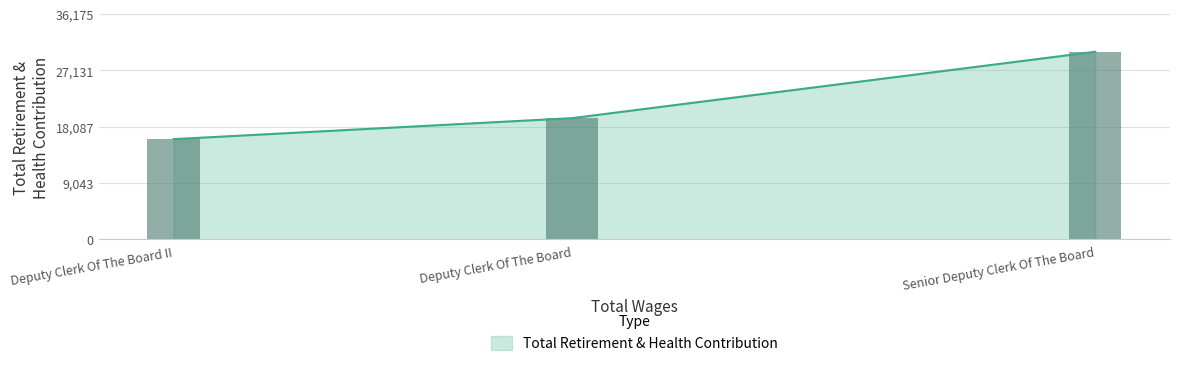

What is the sum of the values at Senior Deputy Clerk Of The Board and Deputy Clerk Of The Board II?

46235